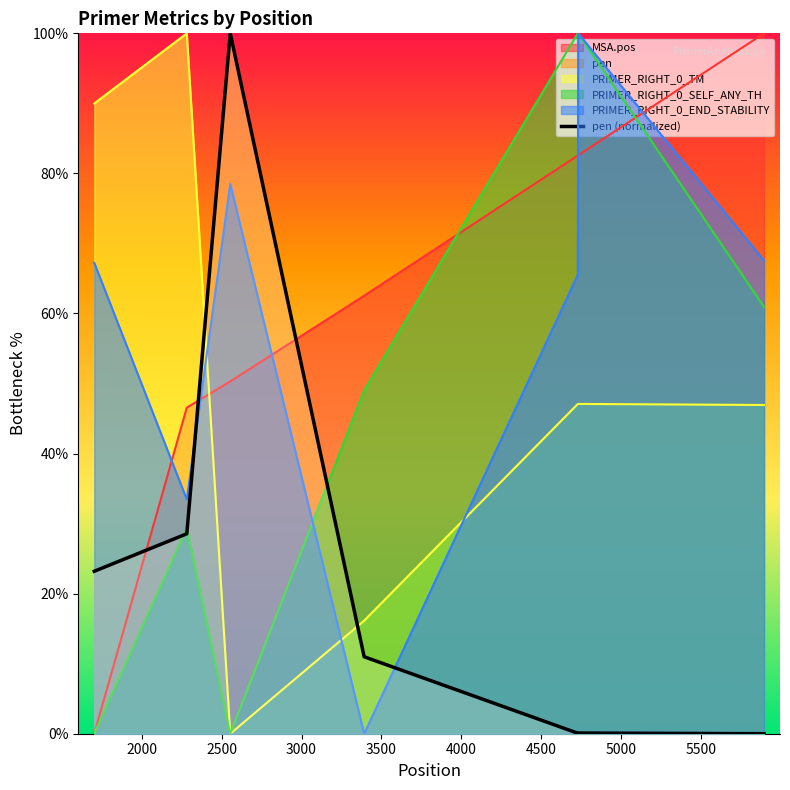

What is the difference between the second highest and minimum values?

28.5